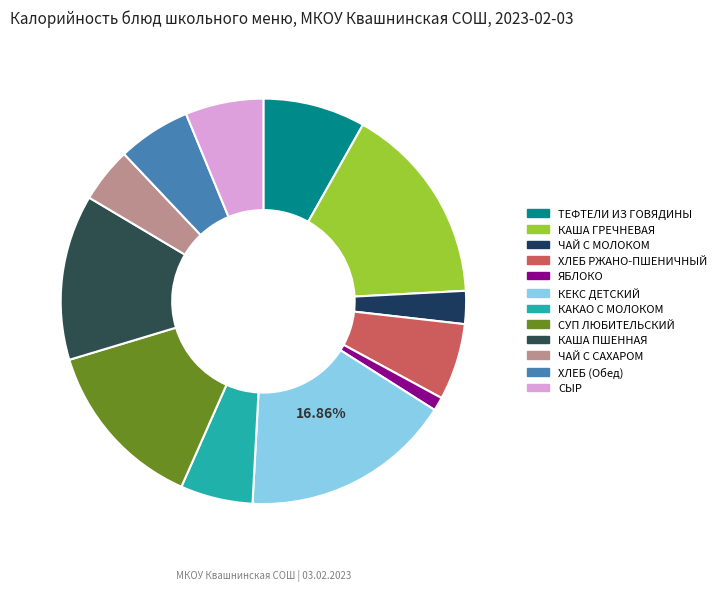

Count the number of slices in the pie.

12